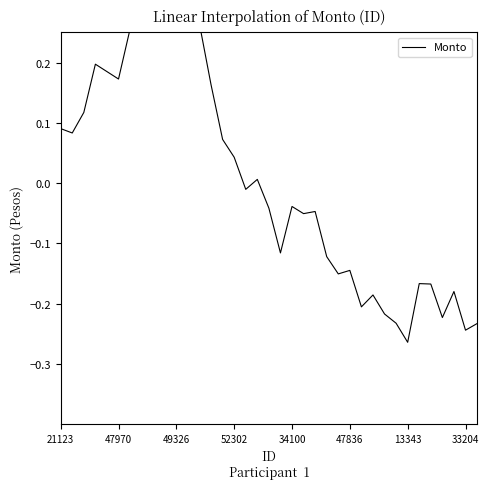

Is this an area chart (filled region under the line)?

No